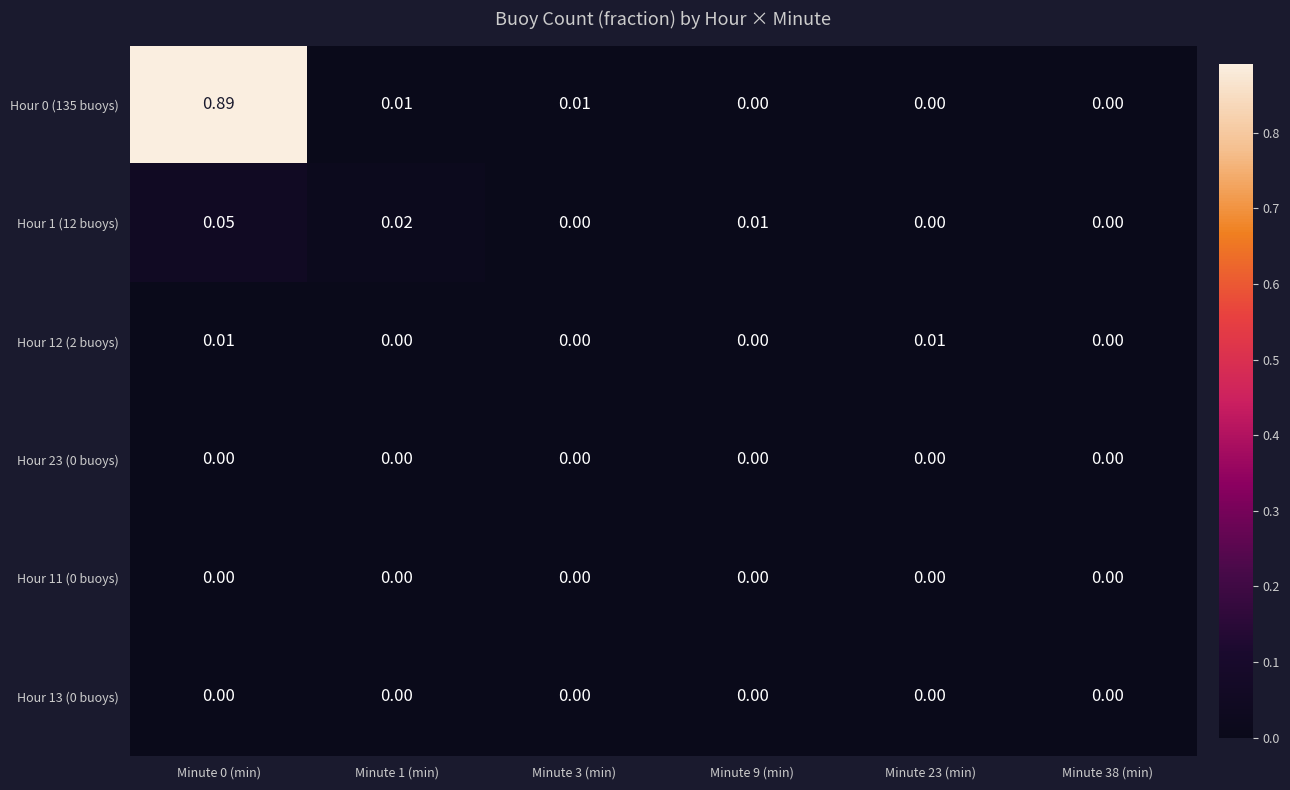

At which category is the sum across all series the highest?

Minute 0 (min)